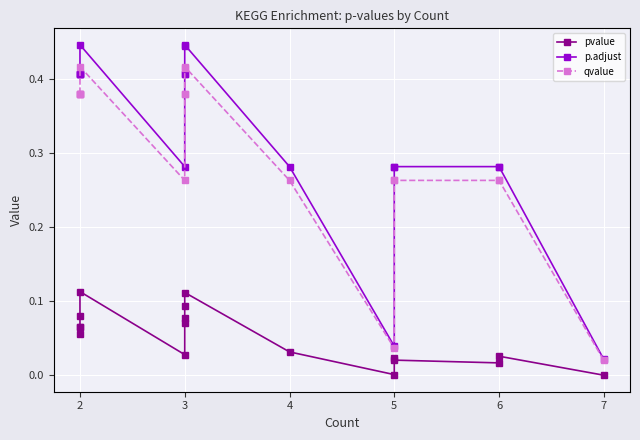

Read the qvalue value at 2.

0.4